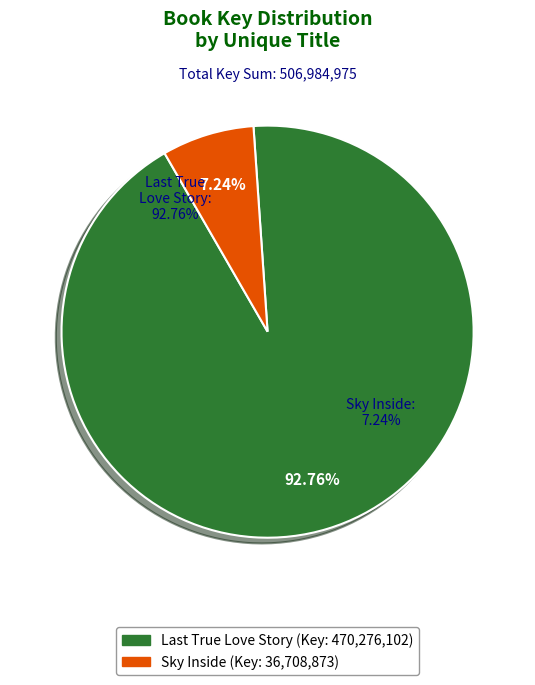

To the nearest percent, what is the average slice percentage?

50%